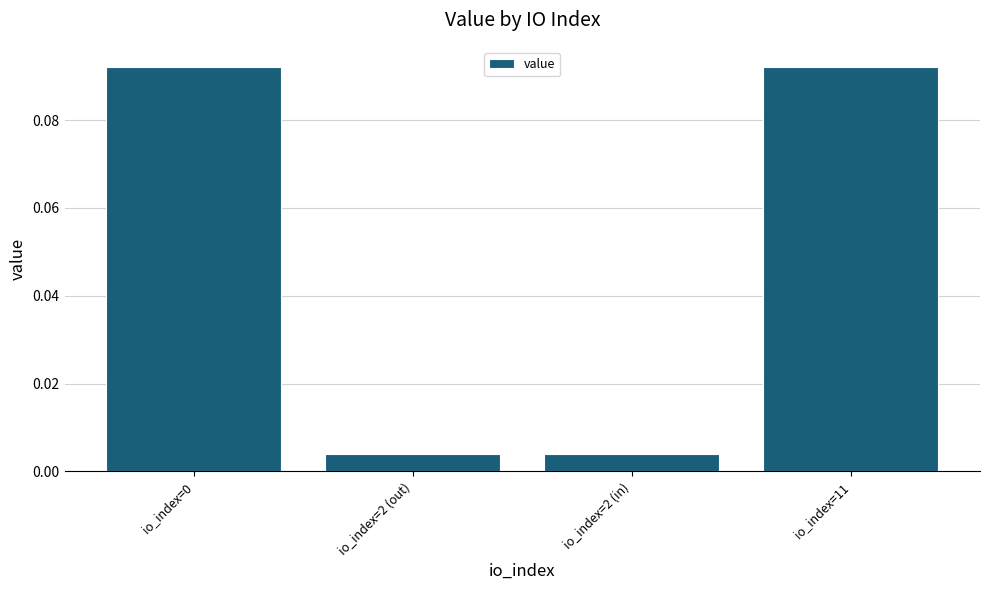

What is the change in value from io_index=2 (in) to io_index=11?

+0.1